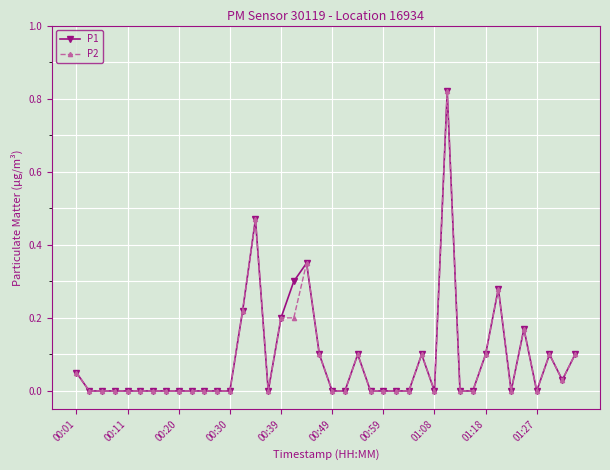

In P1, how many points are higher than both neighbors (excluding endpoints)?

8